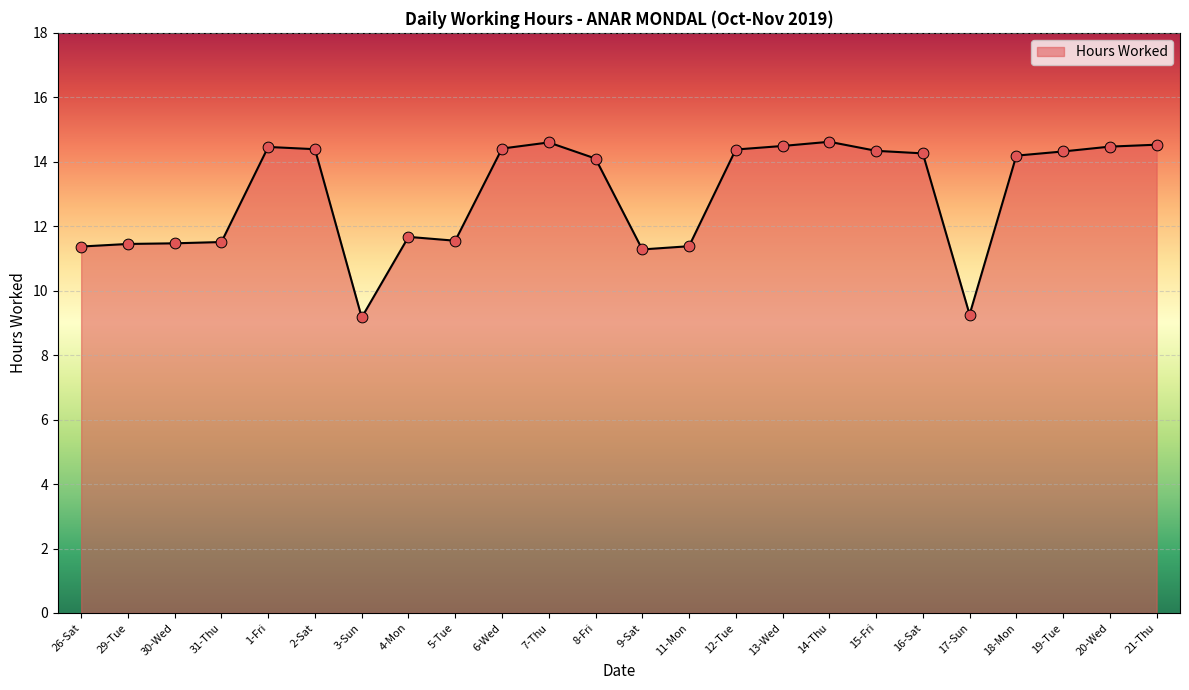

Approximately how many times larger is the value at 15-Fri compared to 3-Sun?

1.6